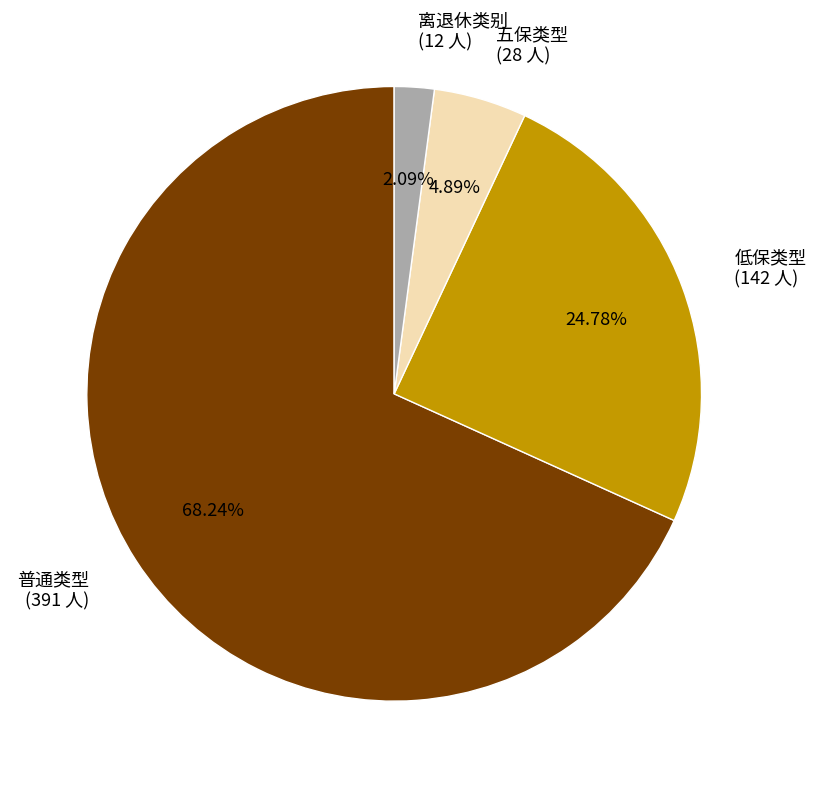

Is the sum of 五保类型 and 普通类型 greater than half?

Yes